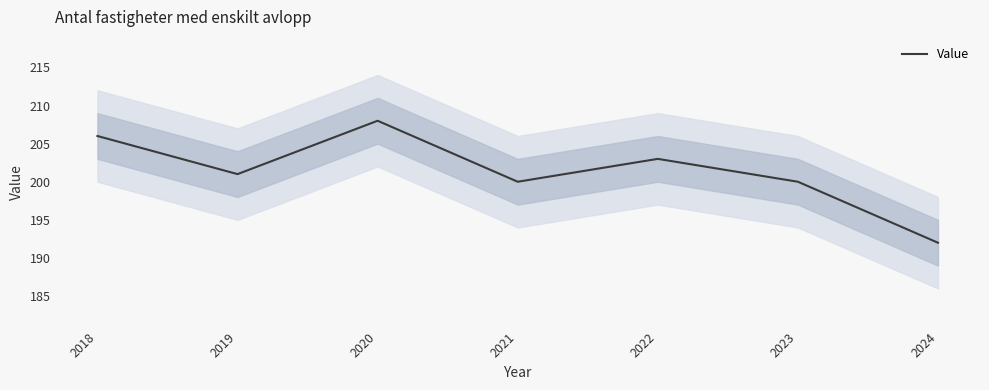

What is the smallest value displayed?

192